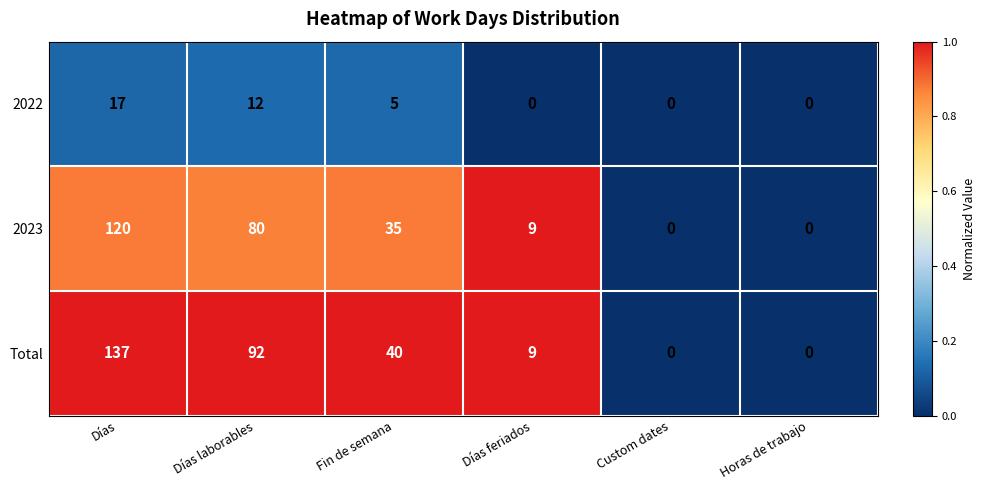

List the series in order of their peak value, highest first.

Total, 2023, 2022